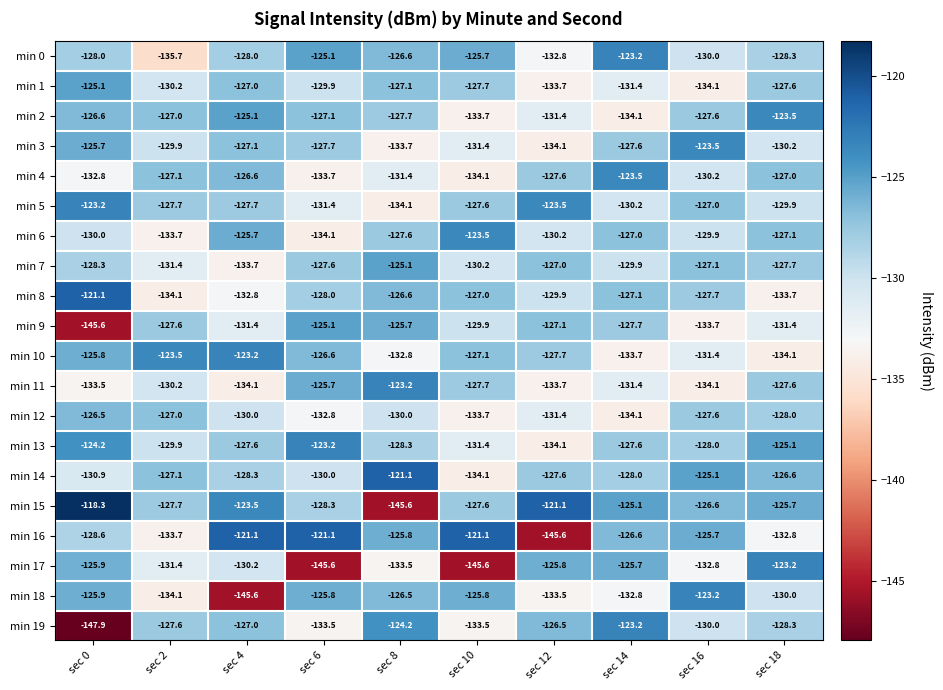

What is the total value across all series at sec 8?

-2576.6